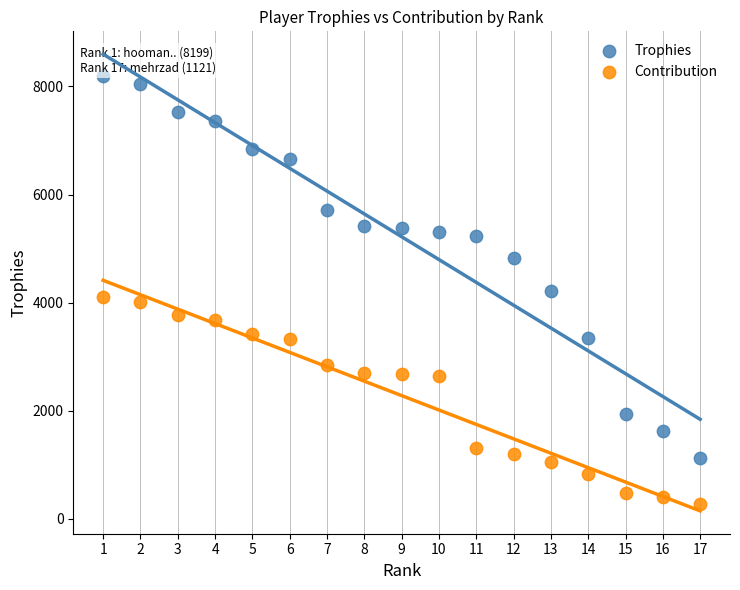

Across all data points, what is the range of Y values (max minus min)?

7919